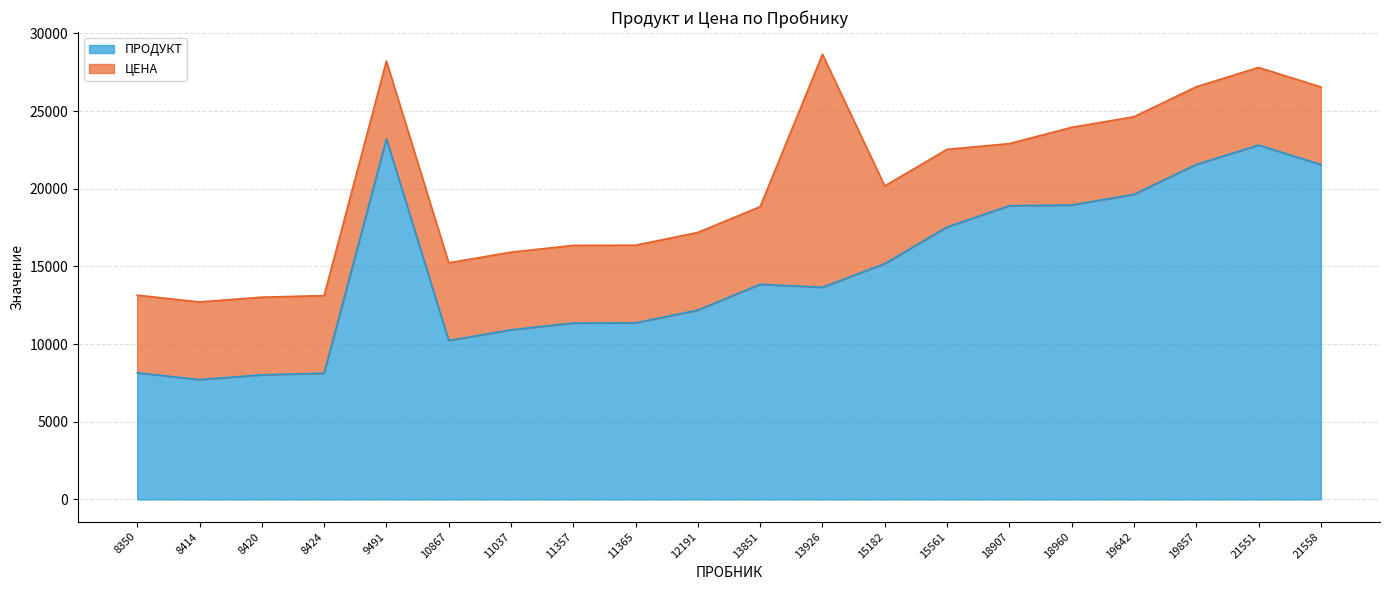

Which label corresponds to the smallest value in the chart?

8414